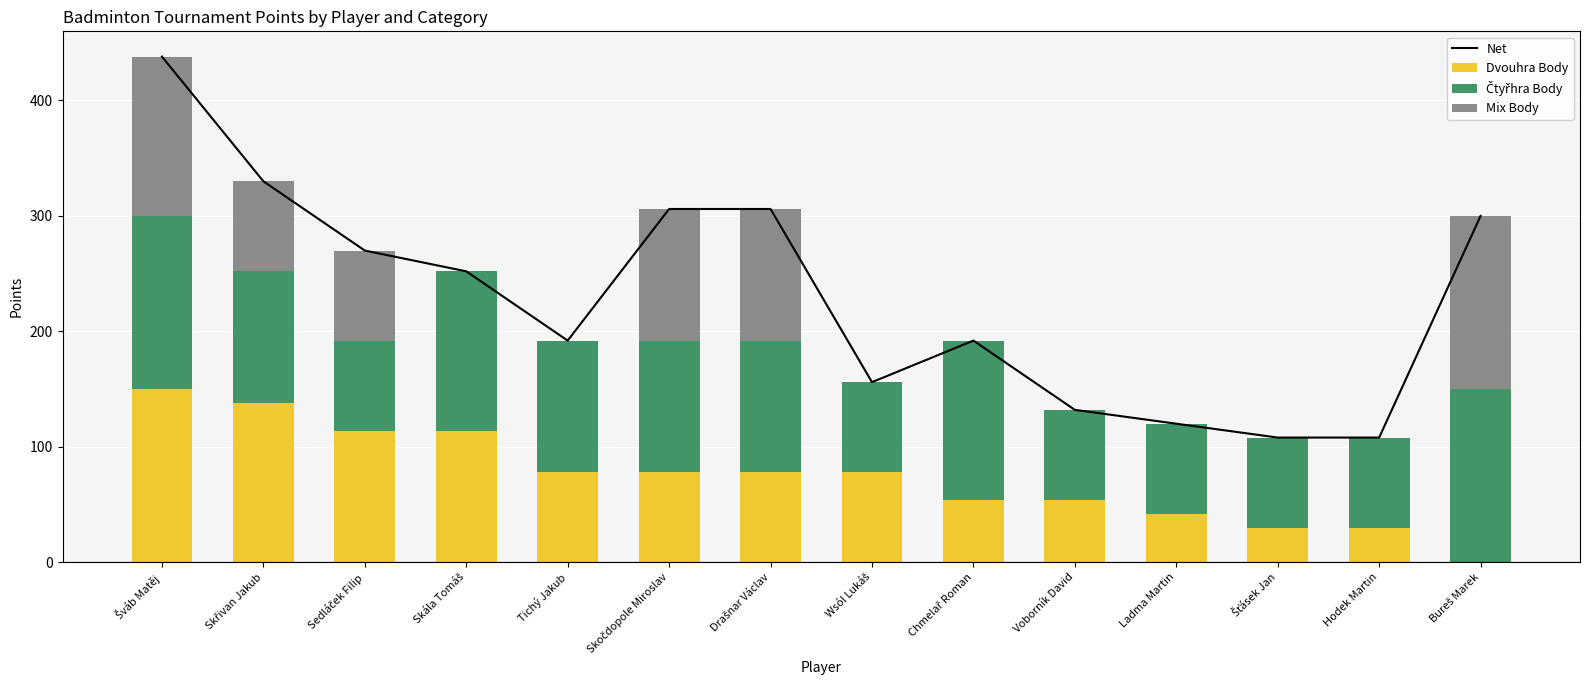

Which category has the highest value across all series?

Šváb Matěj